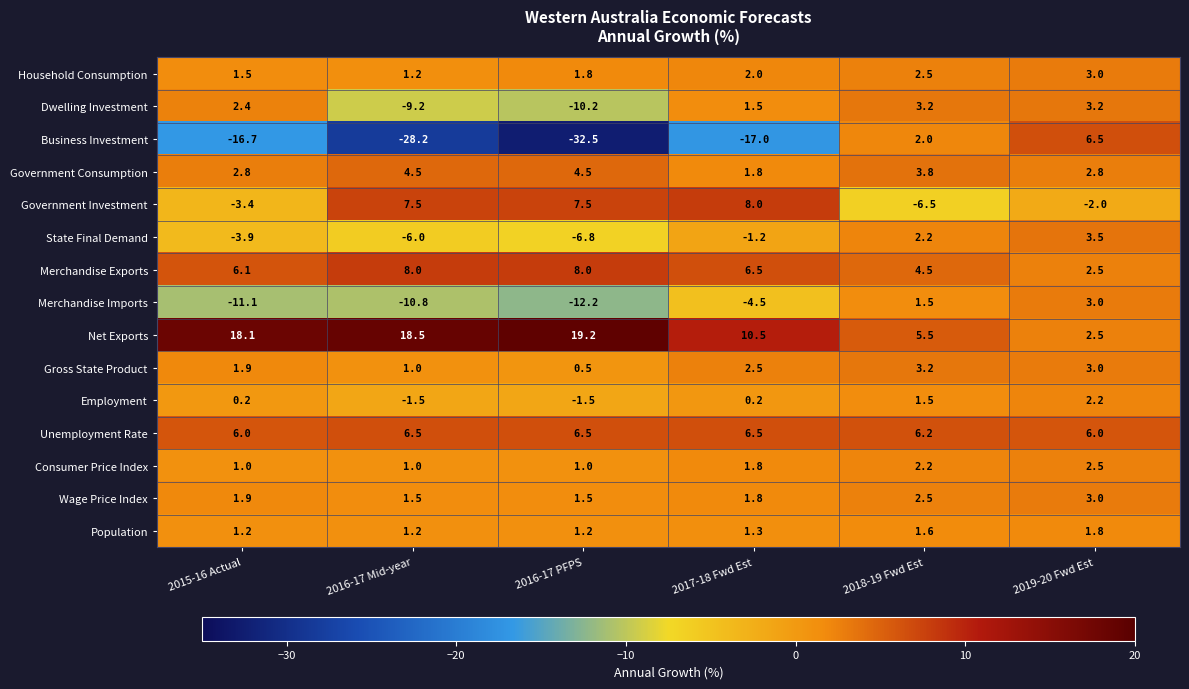

What is the sum of all State Final Demand values?

-12.2